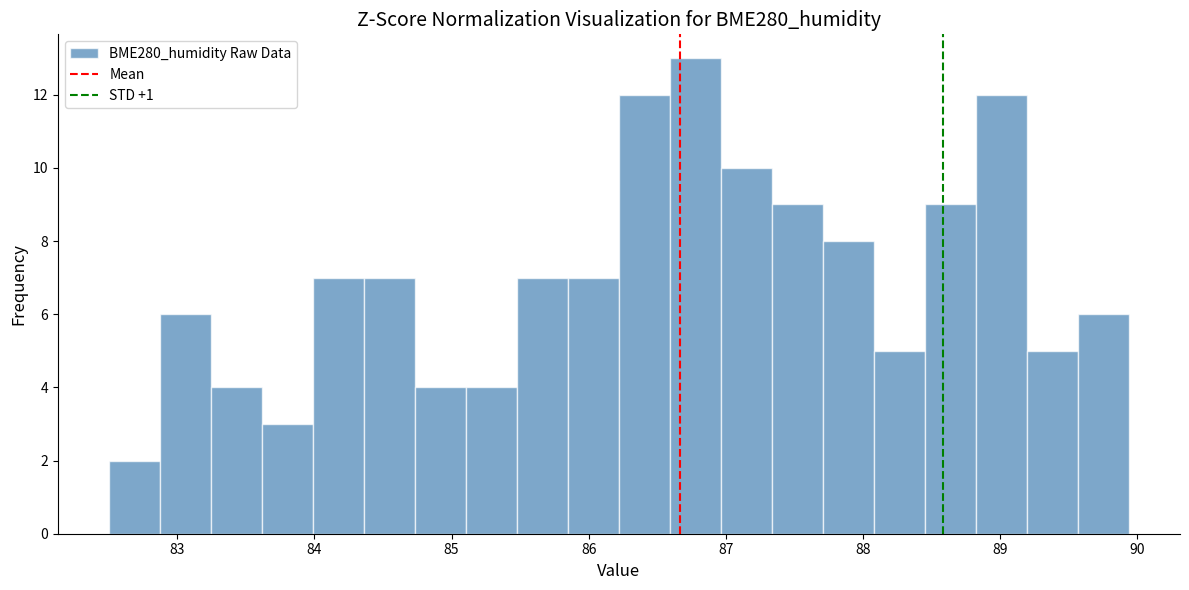

Read against the x-axis, roughly where is the centre of the tallest bar?

86.8